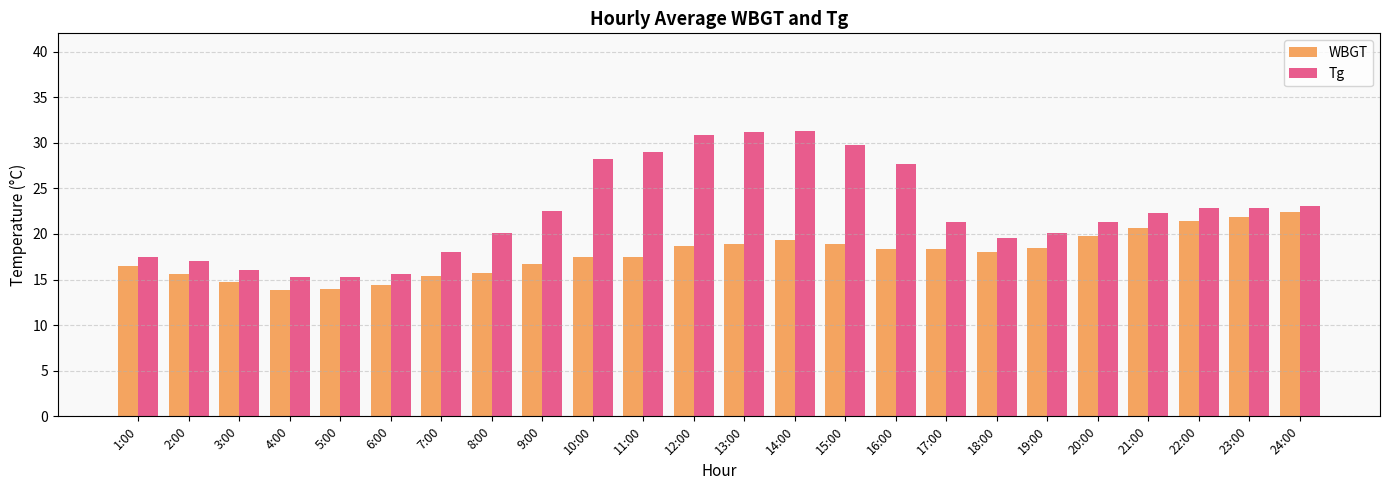

What is the highest value of the Tg series?

31.3